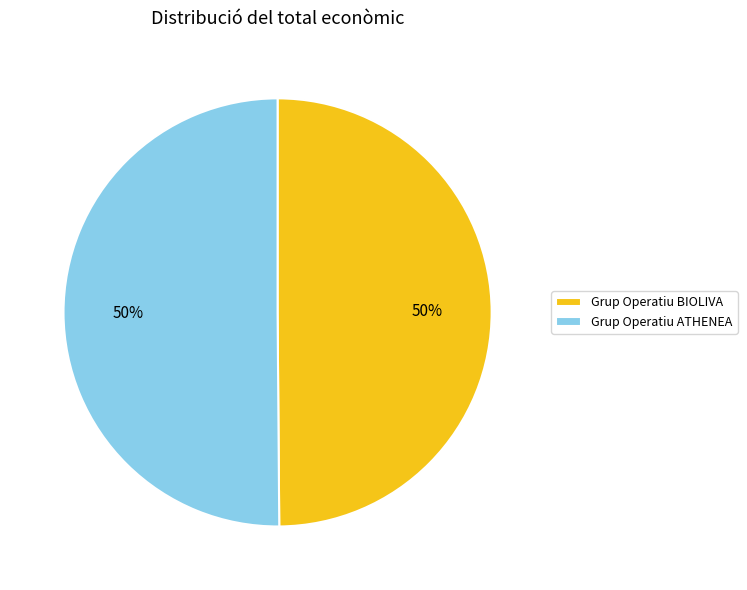

Is it true that Grup Operatiu BIOLIVA is 60% of the pie?

False